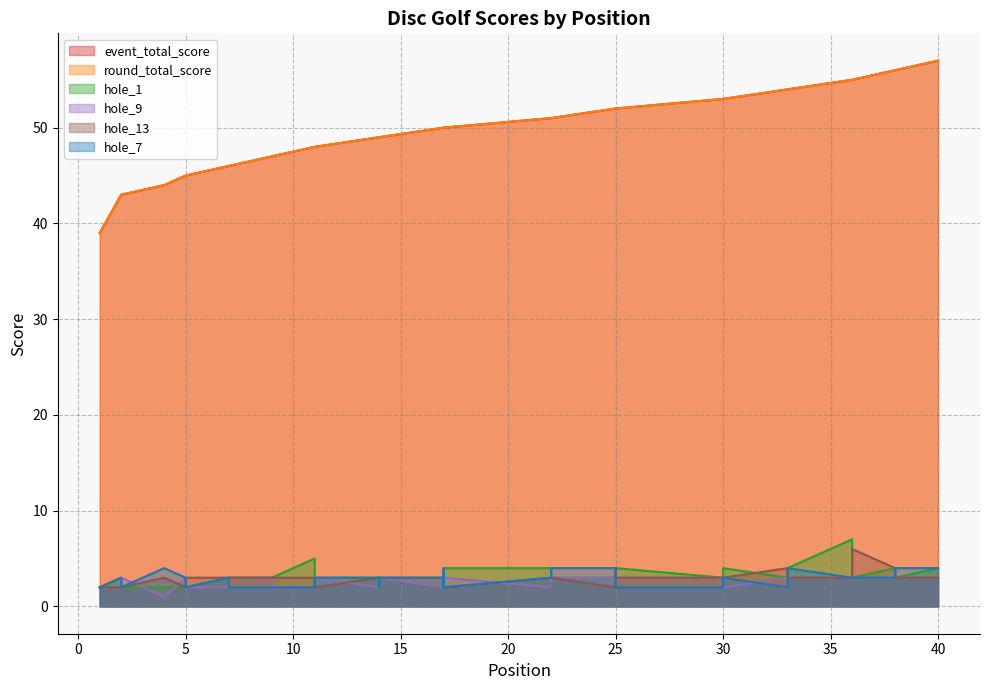

How many values in the hole_1 series exceed 3?

11